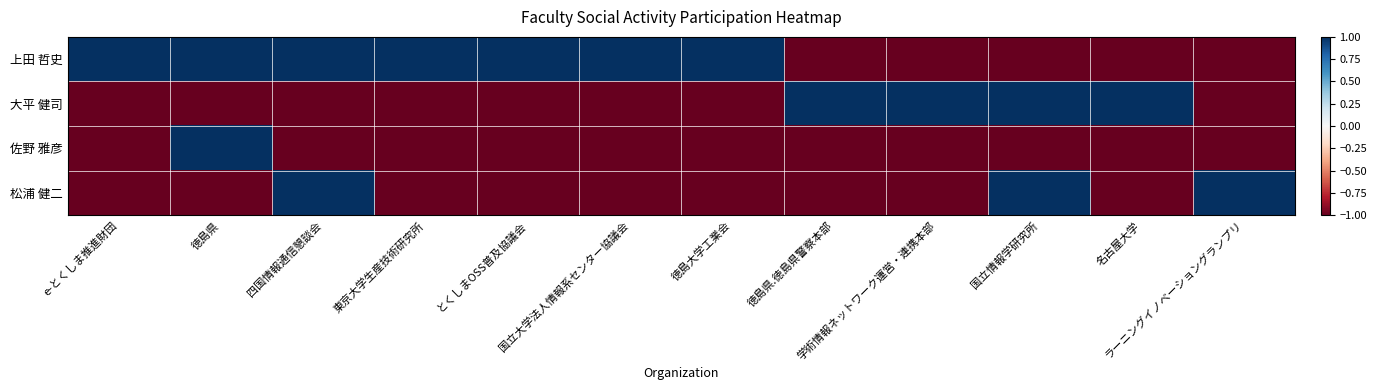

Reading right to left, extract all data points from this chart.

上田 哲史: ラーニングイノベーショングランプリ=-1	名古屋大学=-1	国立情報学研究所=-1	学術情報ネットワーク運営・連携本部=-1	徳島県.徳島県警察本部=-1	徳島大学工業会=1	国立大学法人情報系センター協議会=1	とくしまOSS普及協議会=1	東京大学生産技術研究所=1	四国情報通信懇談会=1	徳島県=1	e-とくしま推進財団=1
大平 健司: ラーニングイノベーショングランプリ=-1	名古屋大学=1	国立情報学研究所=1	学術情報ネットワーク運営・連携本部=1	徳島県.徳島県警察本部=1	徳島大学工業会=-1	国立大学法人情報系センター協議会=-1	とくしまOSS普及協議会=-1	東京大学生産技術研究所=-1	四国情報通信懇談会=-1	徳島県=-1	e-とくしま推進財団=-1
佐野 雅彦: ラーニングイノベーショングランプリ=-1	名古屋大学=-1	国立情報学研究所=-1	学術情報ネットワーク運営・連携本部=-1	徳島県.徳島県警察本部=-1	徳島大学工業会=-1	国立大学法人情報系センター協議会=-1	とくしまOSS普及協議会=-1	東京大学生産技術研究所=-1	四国情報通信懇談会=-1	徳島県=1	e-とくしま推進財団=-1
松浦 健二: ラーニングイノベーショングランプリ=1	名古屋大学=-1	国立情報学研究所=1	学術情報ネットワーク運営・連携本部=-1	徳島県.徳島県警察本部=-1	徳島大学工業会=-1	国立大学法人情報系センター協議会=-1	とくしまOSS普及協議会=-1	東京大学生産技術研究所=-1	四国情報通信懇談会=1	徳島県=-1	e-とくしま推進財団=-1